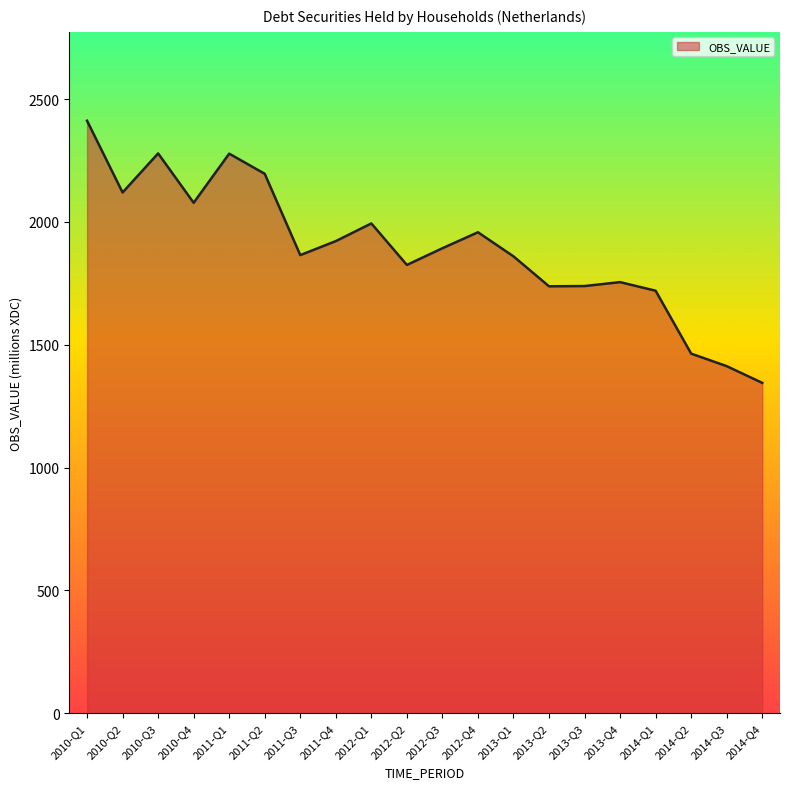

What is the ratio of the value at 2010-Q3 to the value at 2013-Q4?

1.3